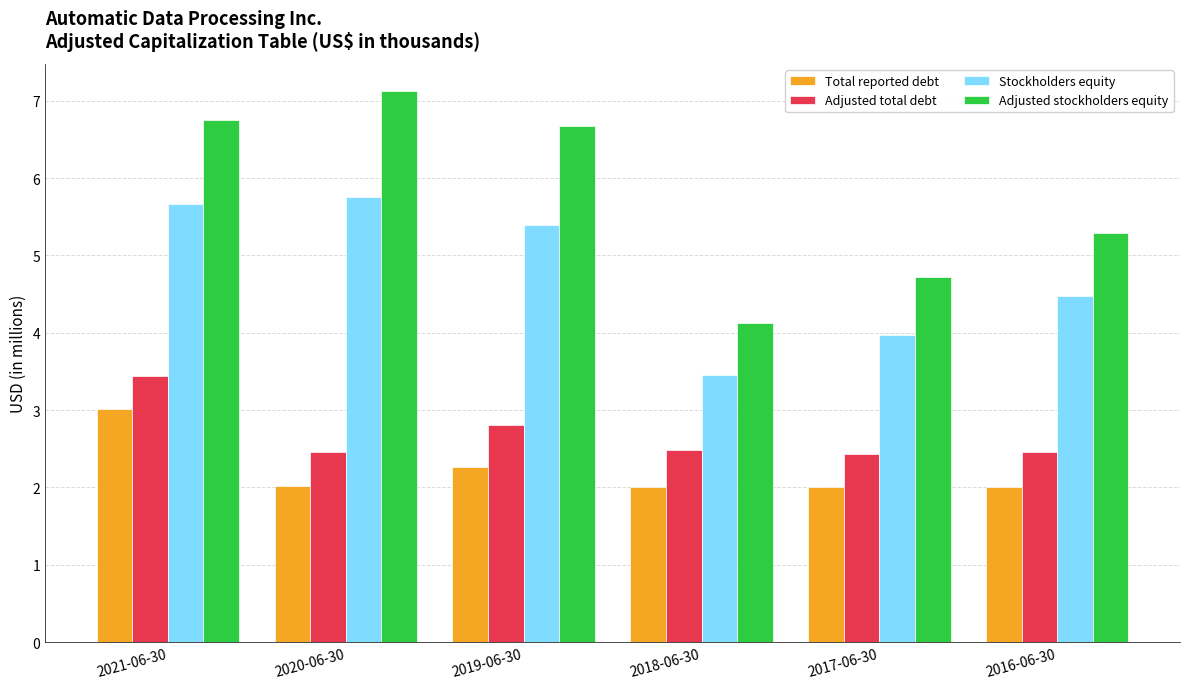

What is the sum of all Adjusted total debt values?

16.1